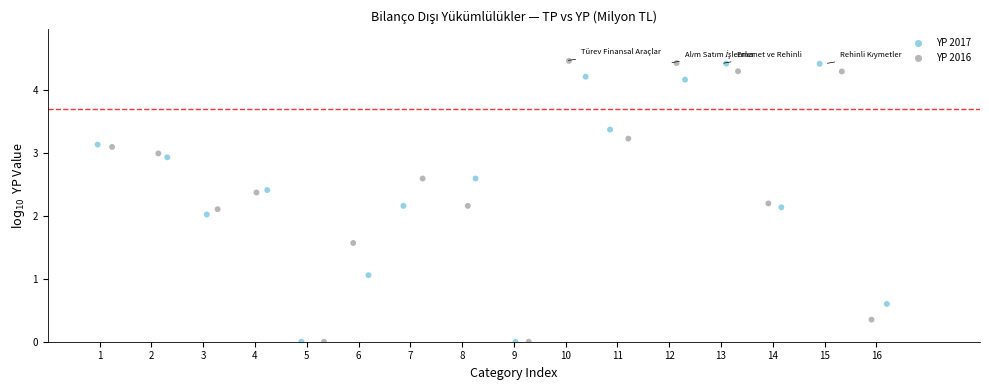

Which series reaches the maximum Y coordinate?

YP 2017